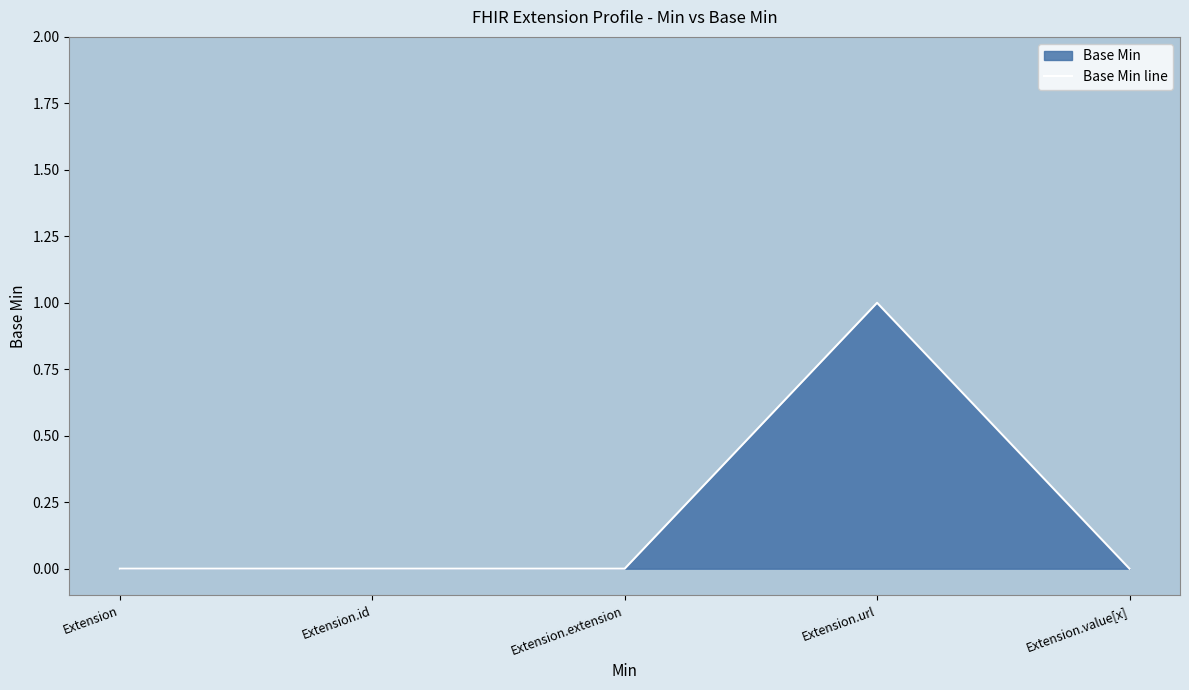

How many lines are shown in the chart?

1